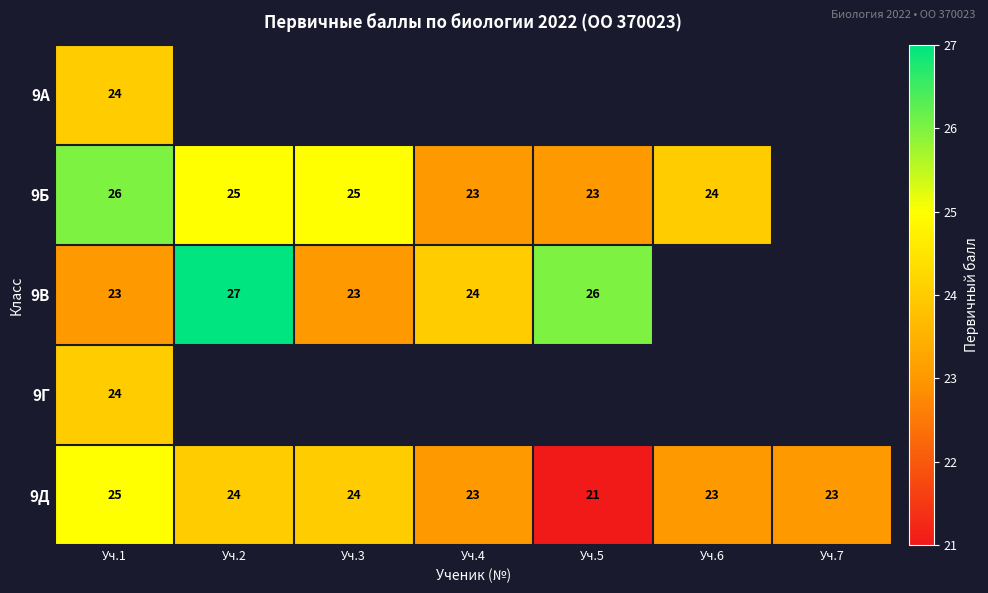

What is the smallest value displayed?

21.0